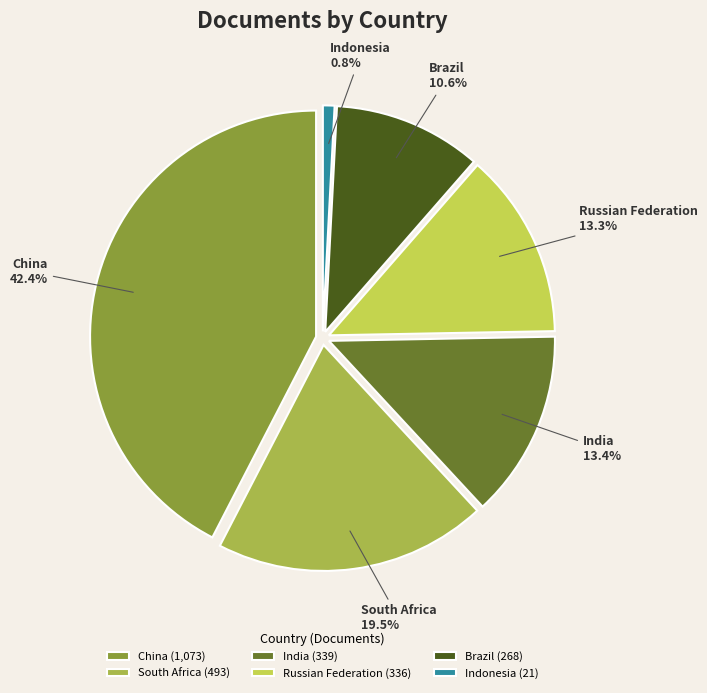

Count the number of slices in the pie.

6